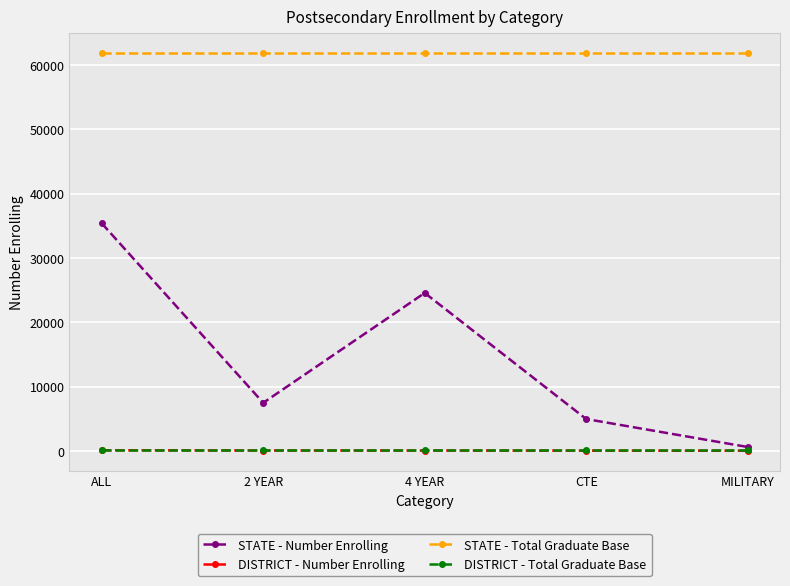

Which series has the widest spread of values?

STATE - Number Enrolling